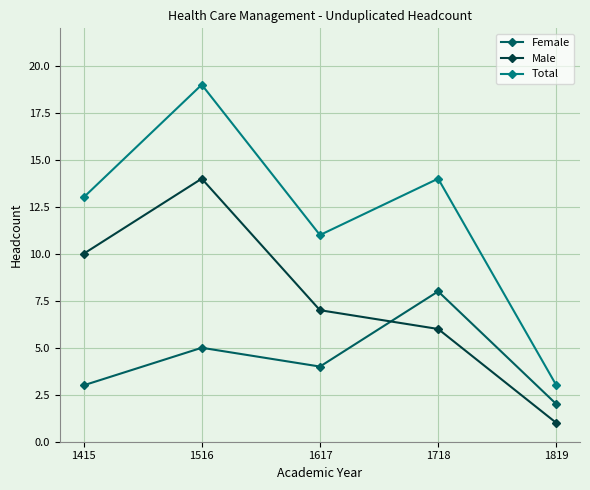

Where does the Male series first go above 7?

1415